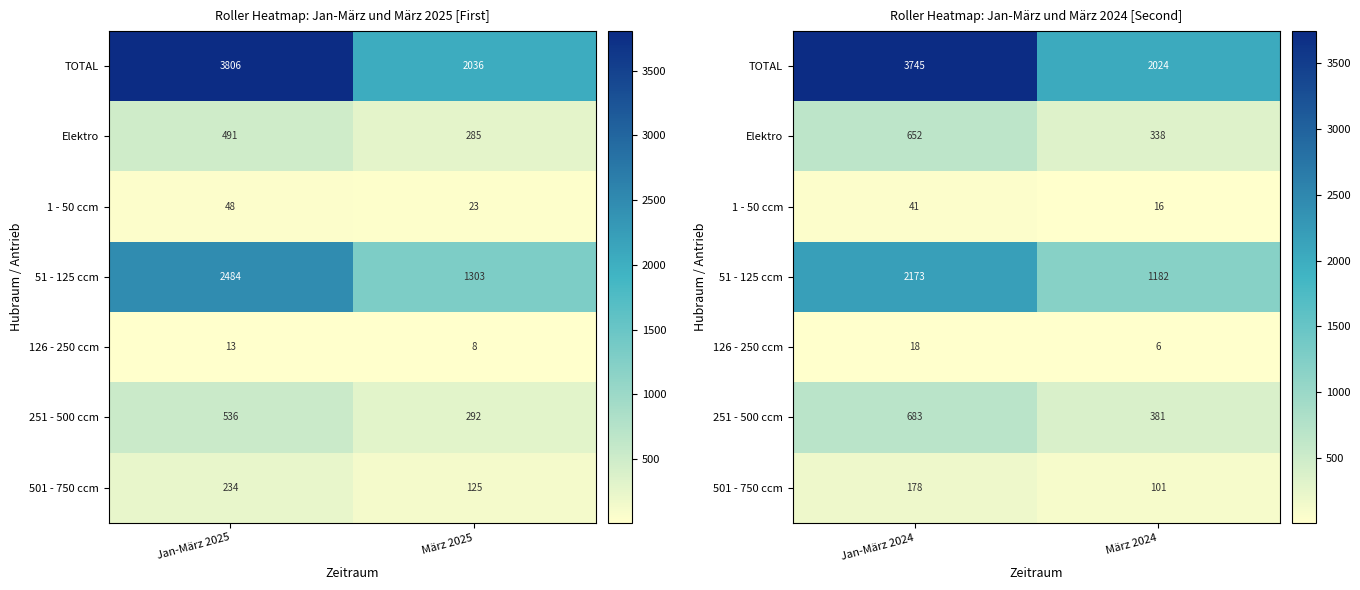

What is the difference between the maximum and minimum values in the 51 - 125 ccm series?

991